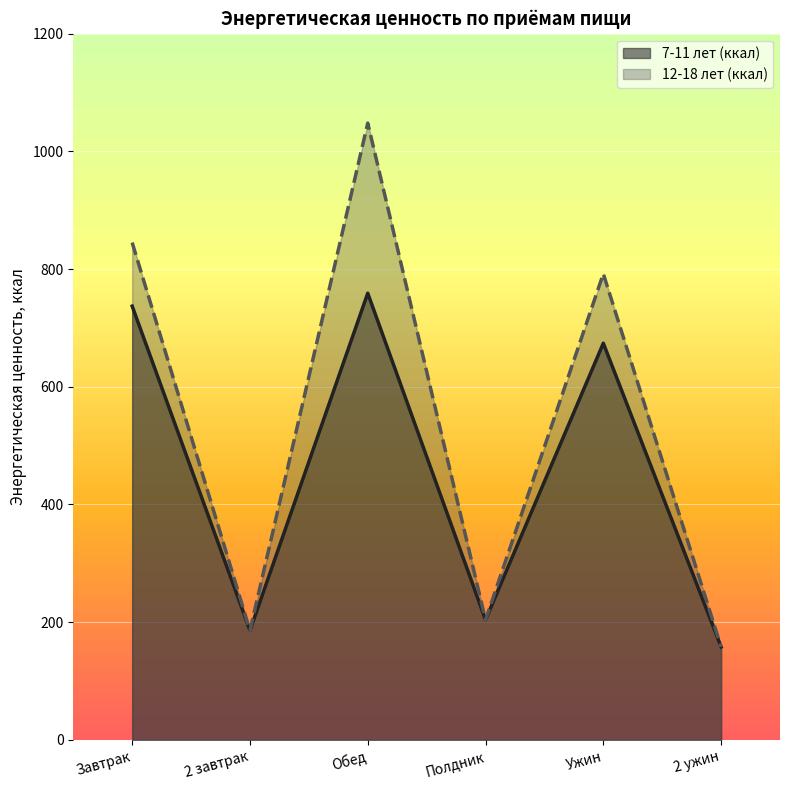

Where is 7-11 лет (ккал) nearest to the value 458?

Ужин